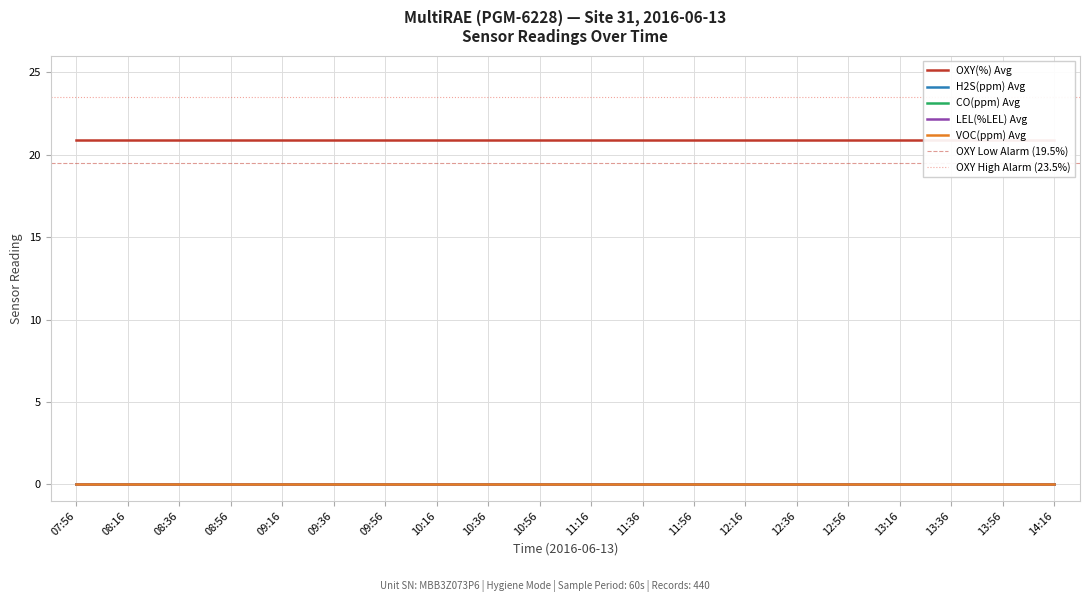

Is it true that LEL(%LEL) Avg equals 0.0 at 11:16?

True